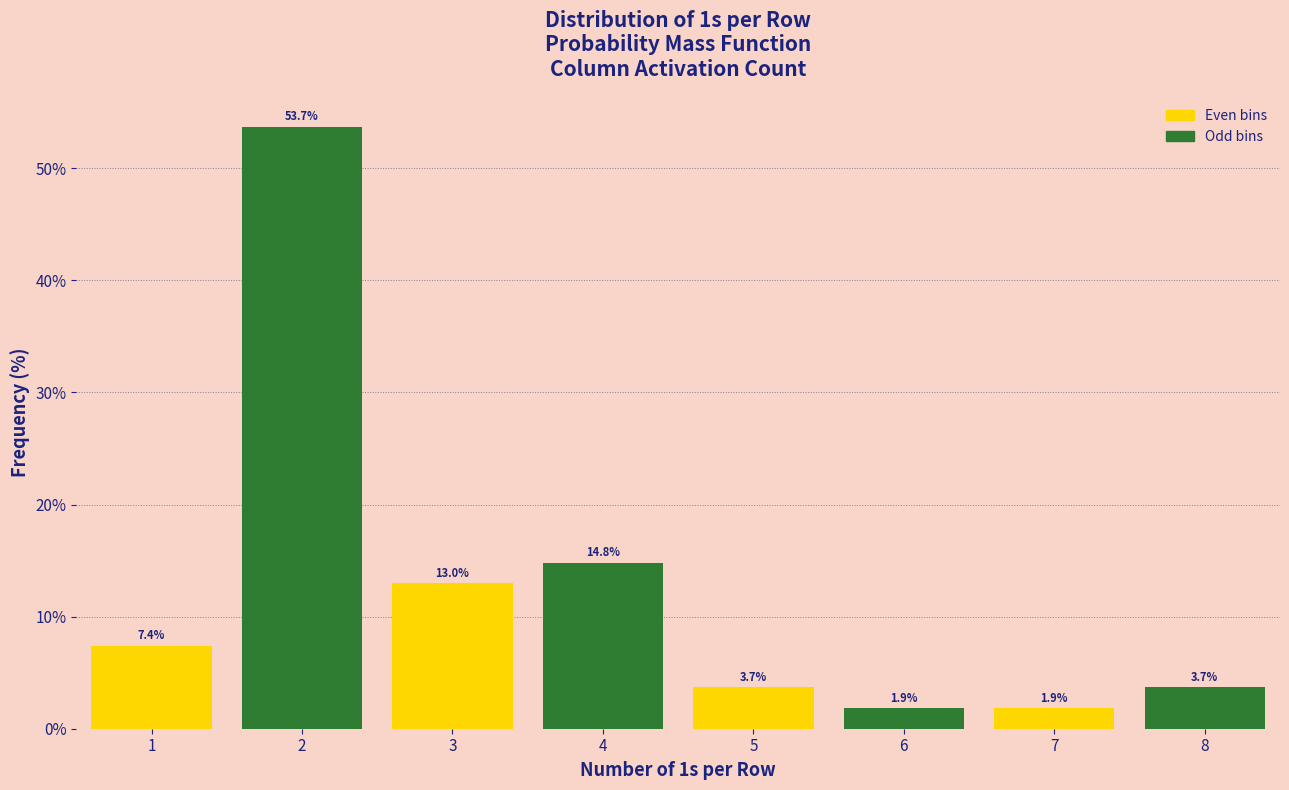

Which range on the x-axis has the tallest bar?

1.5 to 2.5